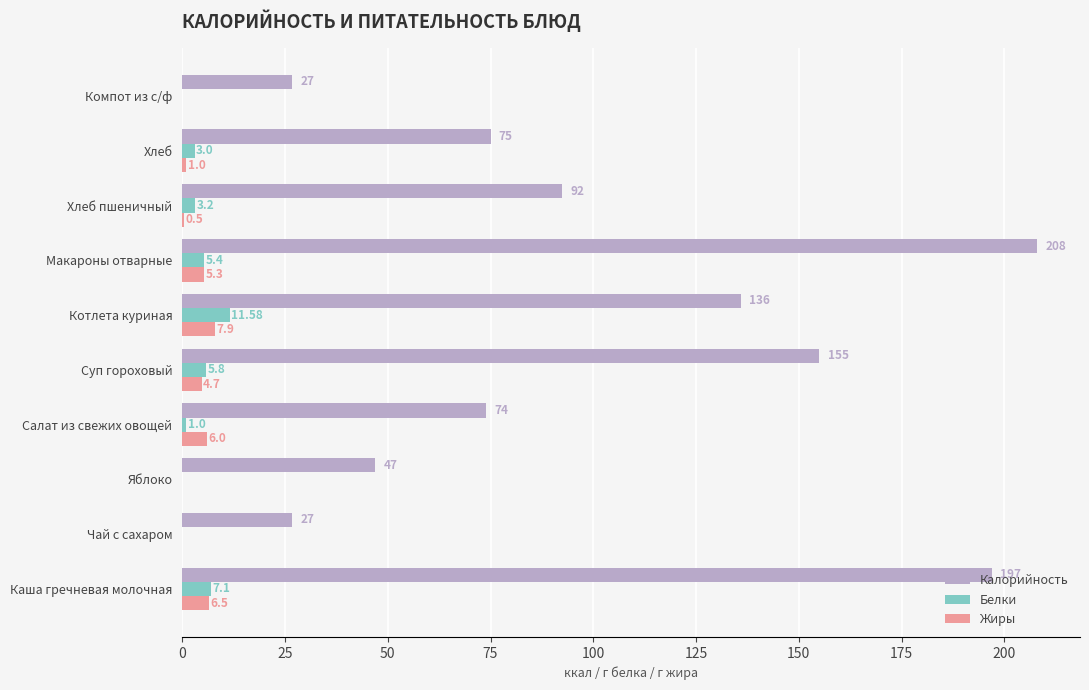

What is the sum of all Жиры values?

31.9